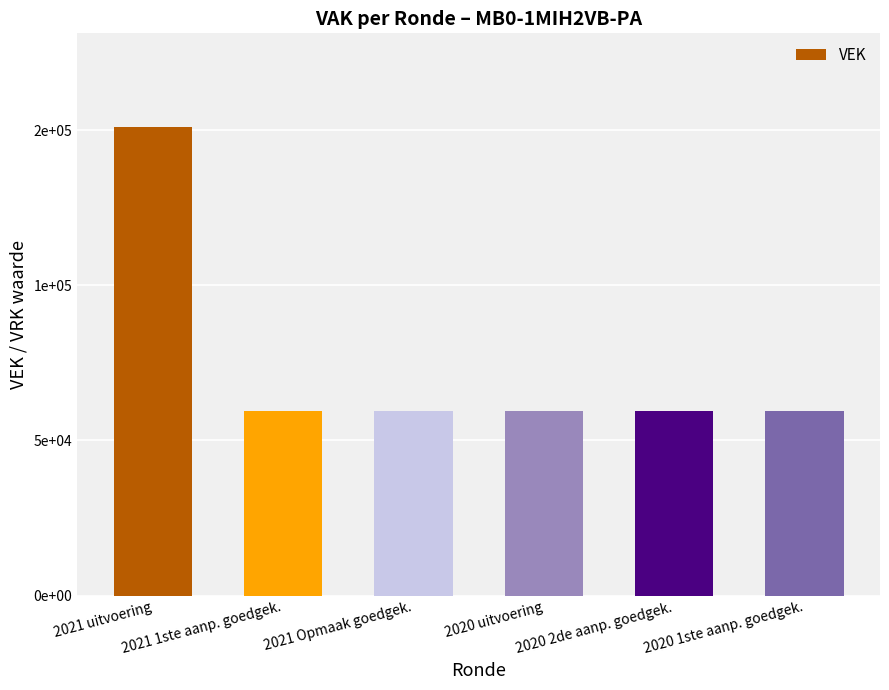

Between 2021 uitvoering and 2020 2de aanp. goedgek., which is larger?

2021 uitvoering